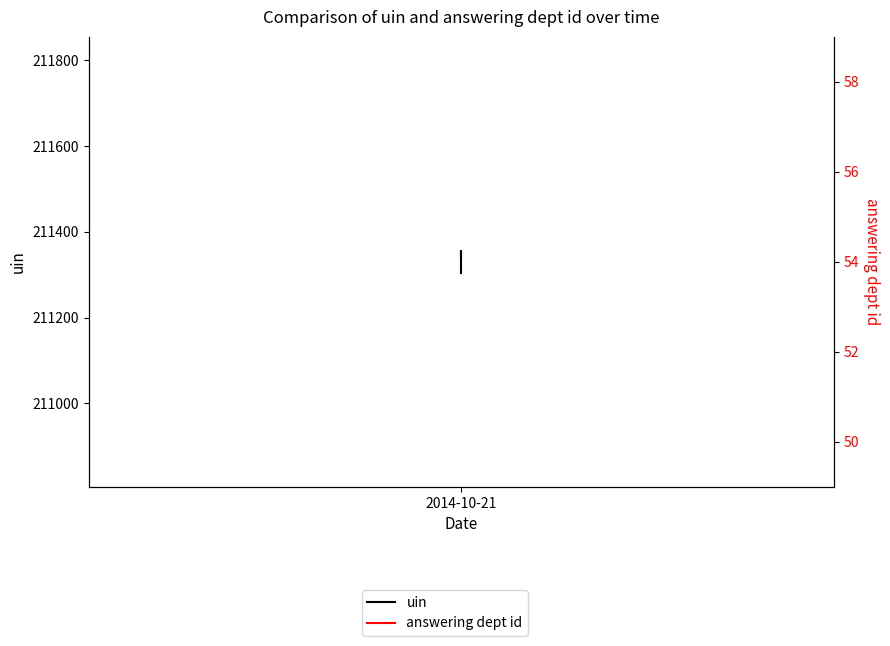

Which series has the largest total across all categories?

uin